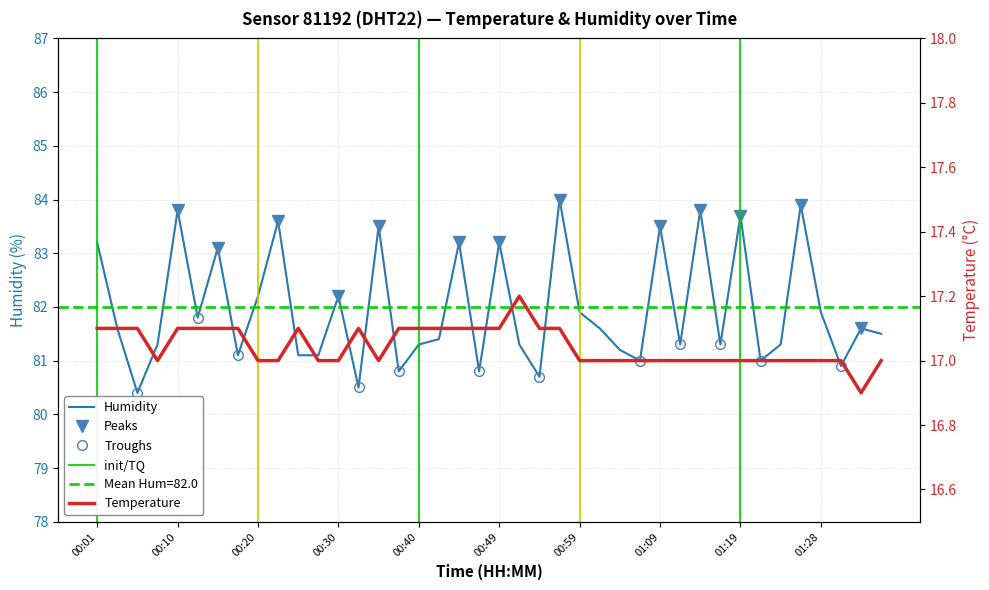

The value of humidity at 01:26 is 83.9. True or false?

True